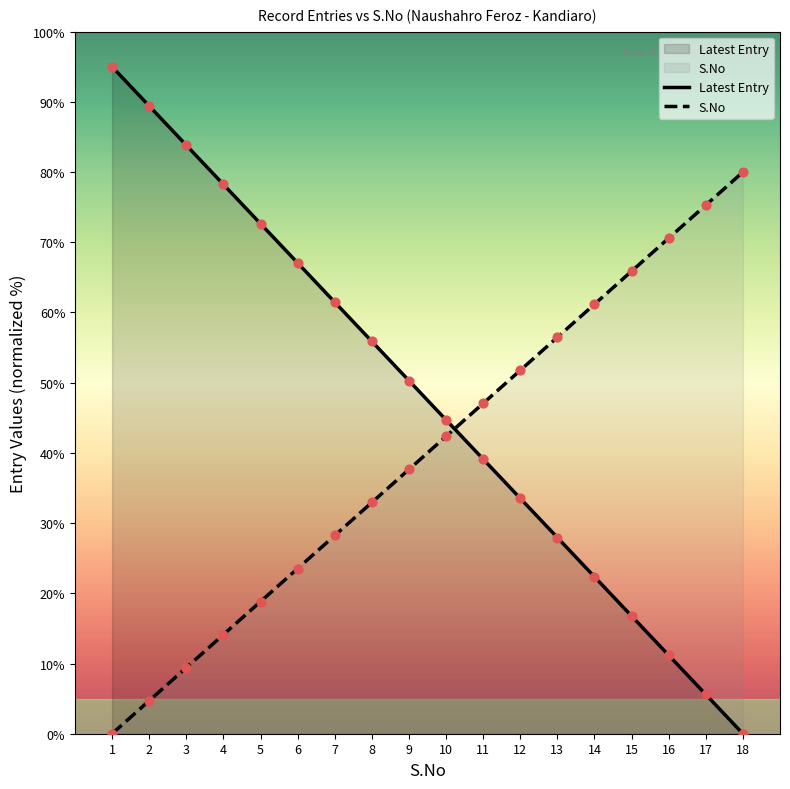

Which series contains the lowest Y value?

Latest Entry